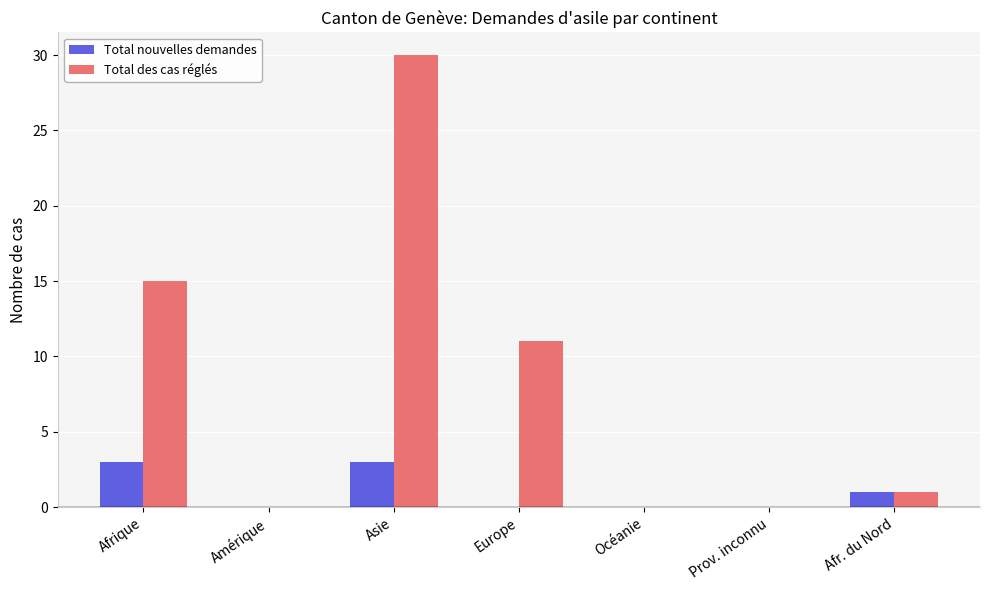

Is the value of Total nouvelles demandes at Afr. du Nord greater than the value of Total des cas réglés at Amérique?

Yes